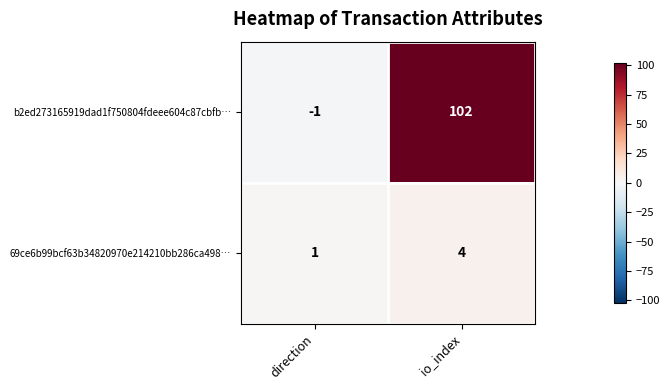

At which category is the sum across all series the highest?

io_index